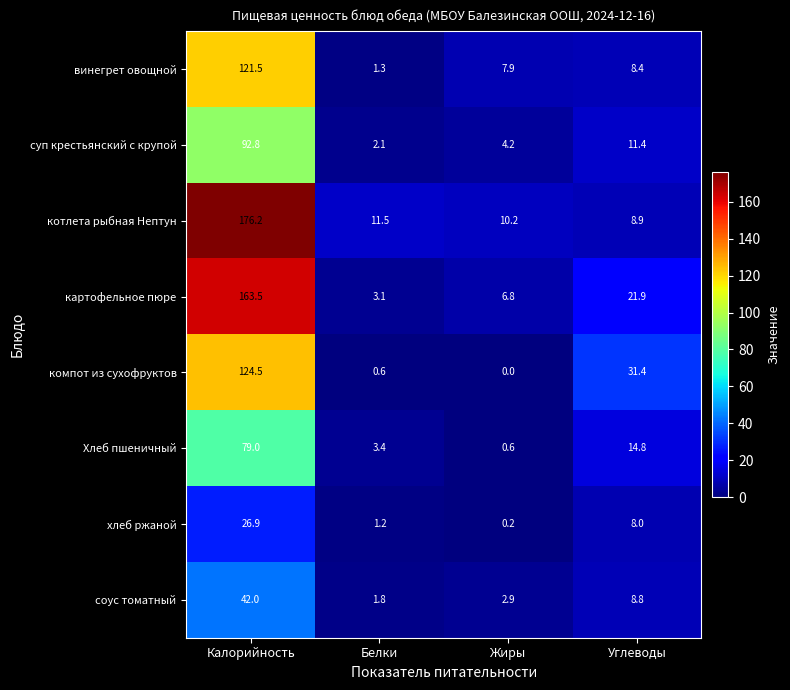

What value does the винегрет овощной series have at Жиры?

7.9